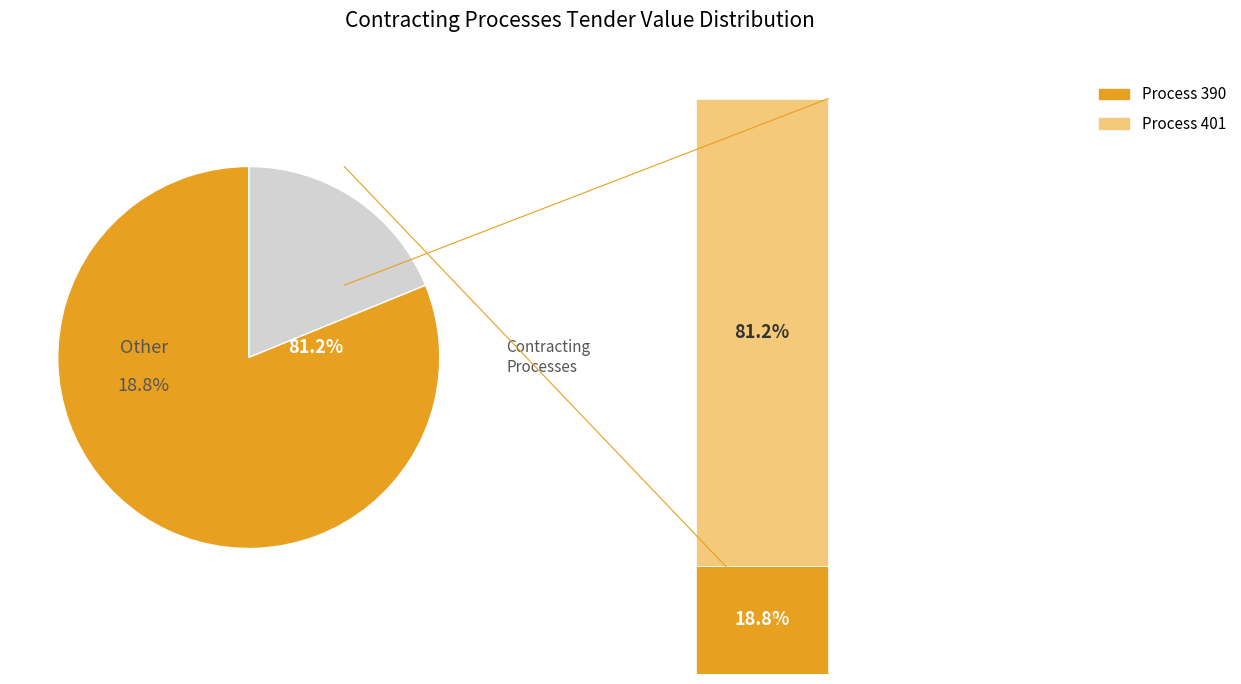

The 390 slice represents 24% of the pie. True or false?

False